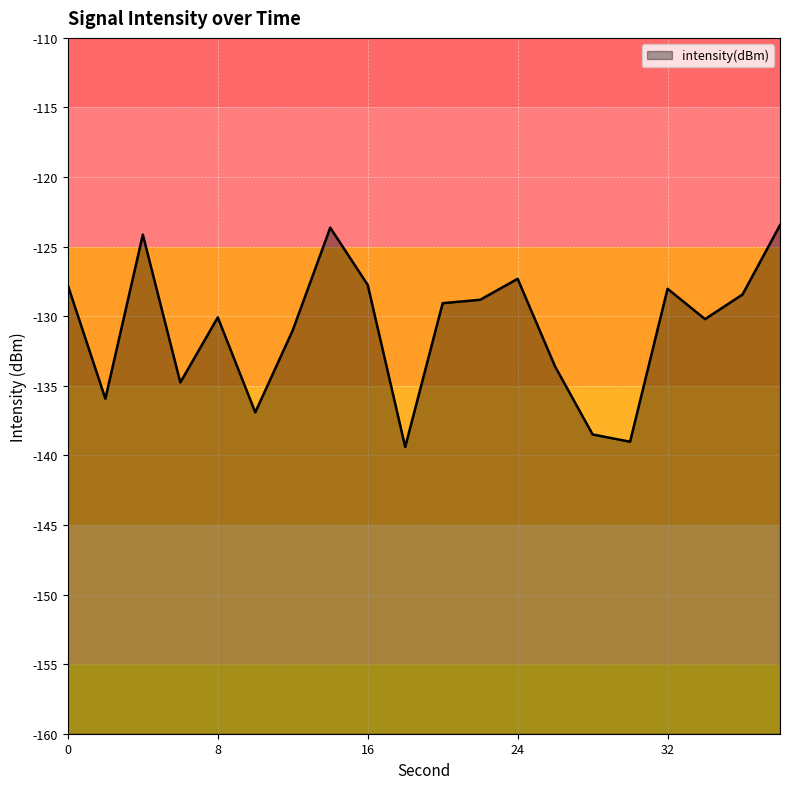

What is the difference between the values at 14 and 20?

5.4